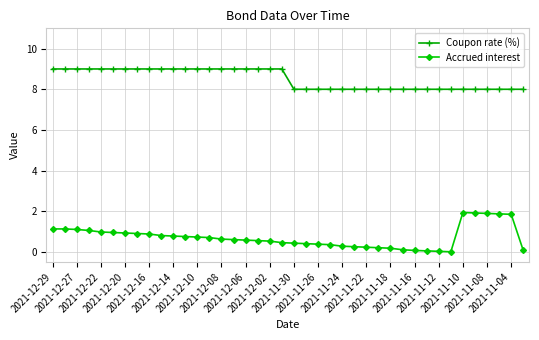

What is the difference between the second highest and minimum values in the Accrued interest series?

1.9